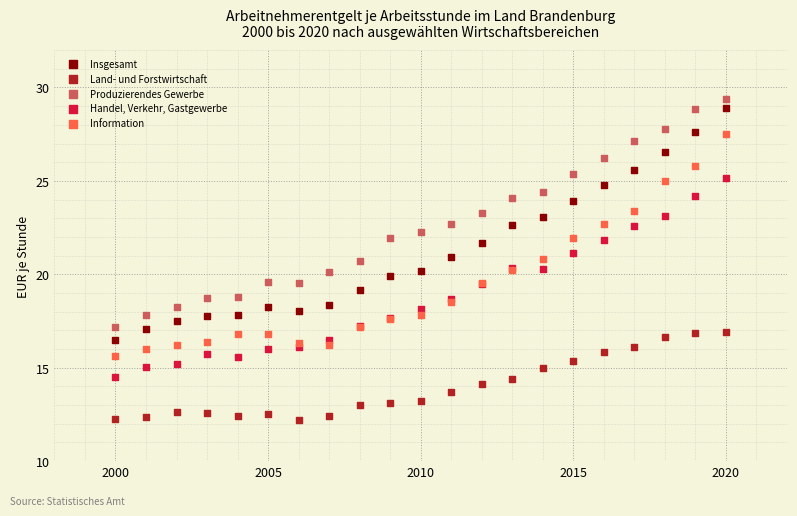

Which series reaches the minimum Y coordinate?

Land- und Forstwirtschaft